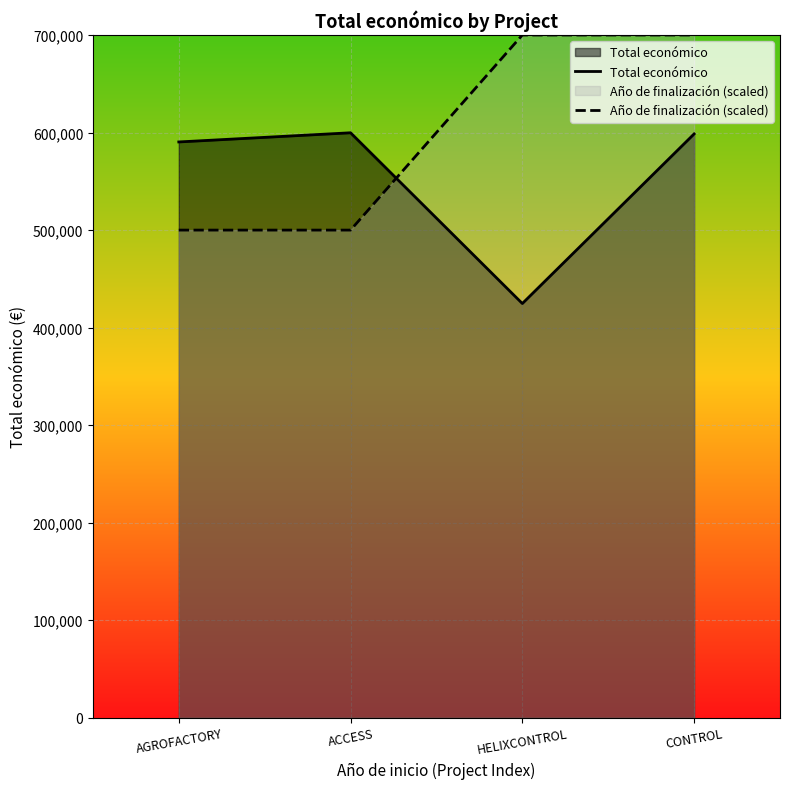

Reading left to right, transcribe all the data shown in this chart.

Total económico: AGROFACTORY=590382	ACCESS=599779	HELIXCONTROL=424720	CONTROL=598597
Año de finalización (scaled): AGROFACTORY=500000	ACCESS=500000	HELIXCONTROL=700000	CONTROL=700000